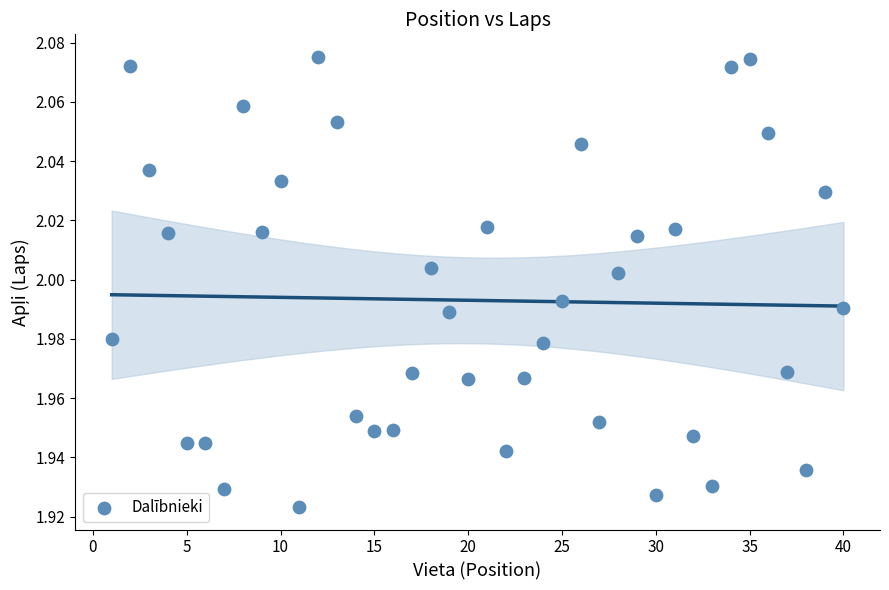

What is the range of X values (max minus min)?

39.0